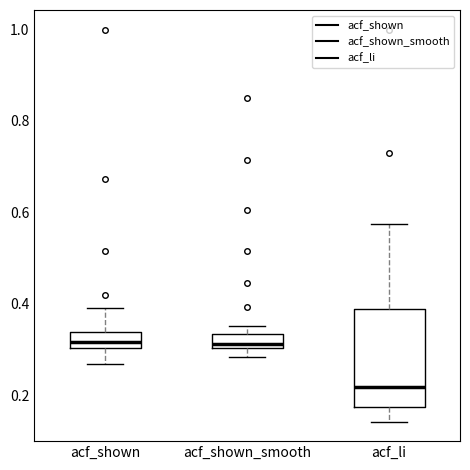

Which box is the tallest, from its lower edge to its upper edge?

acf_li